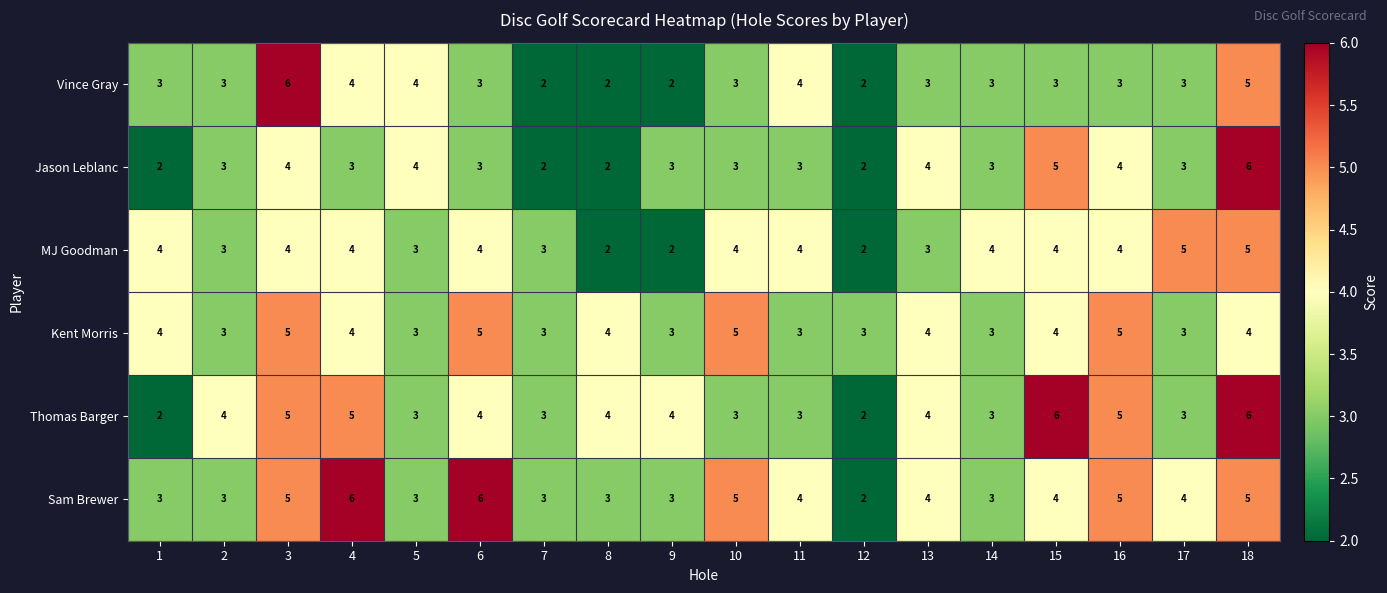

How many series are shown in this chart?

6